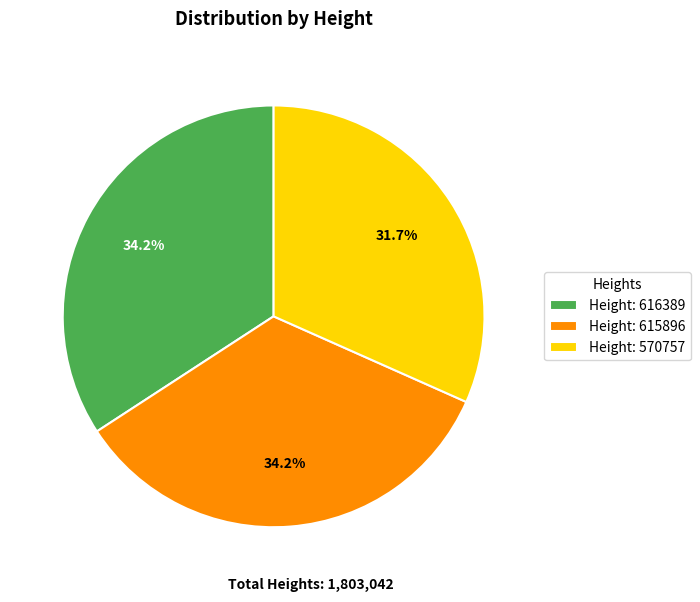

What percentage do Height: 570757 and Height: 616389 together represent?

65.8%